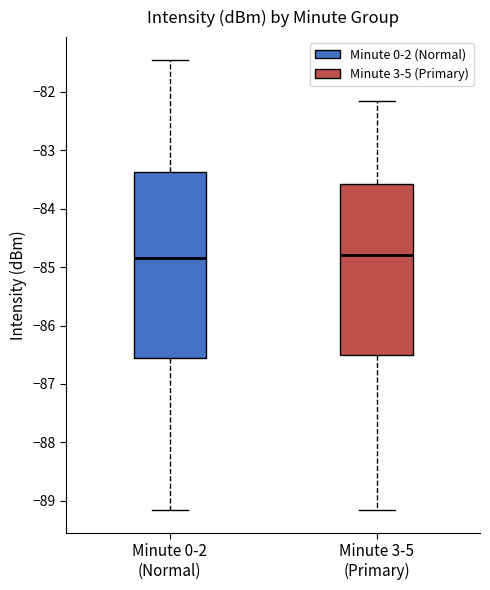

Reading left to right, read every box against the y-axis: the position of its median line, the range the box covers, and the ends of its whiskers. The values are not printed on the chart, so give them approximately, as read against the axis.

Minute 0-2 (Normal): median -84.8, box -86.6 to -83.4, whiskers -89.2 to -81.4
Minute 3-5 (Primary): median -84.8, box -86.5 to -83.6, whiskers -89.2 to -82.1